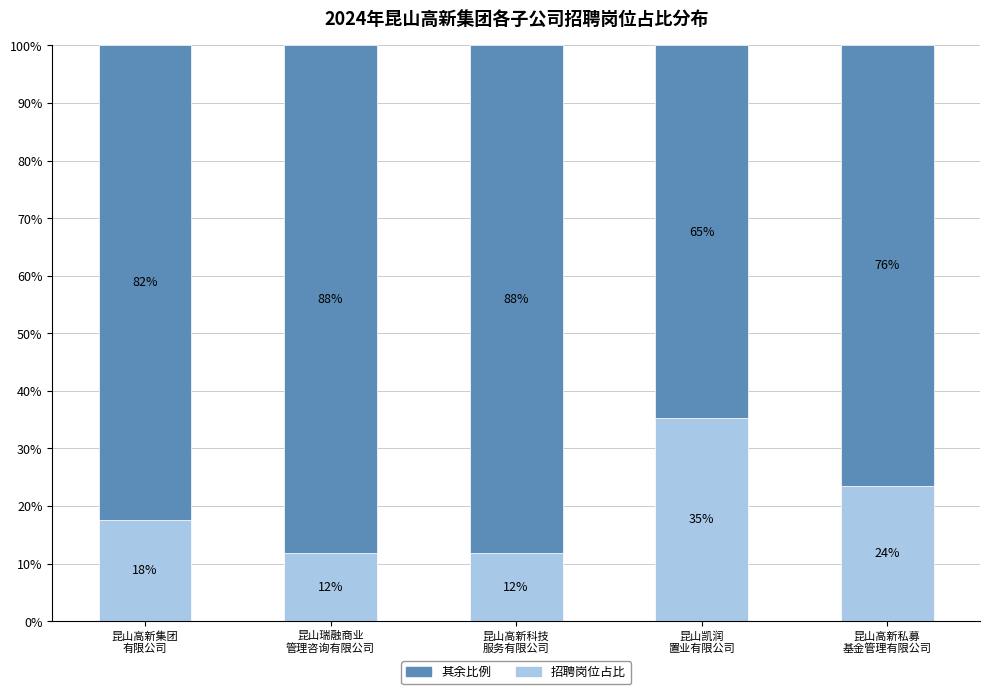

What is the value of the 其余比例 bar at the 4th from the left?

64.7